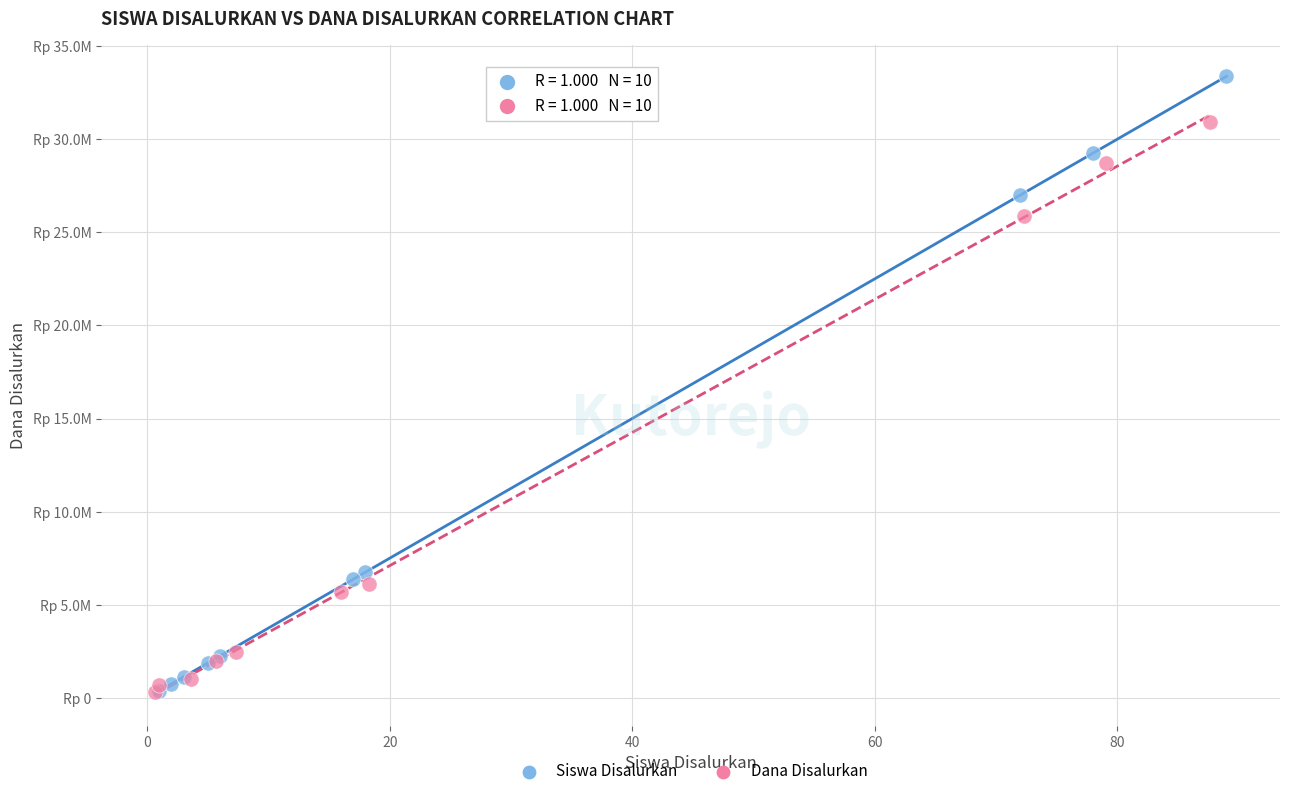

What are all the series names shown in the legend?

Siswa Disalurkan, Dana Disalurkan